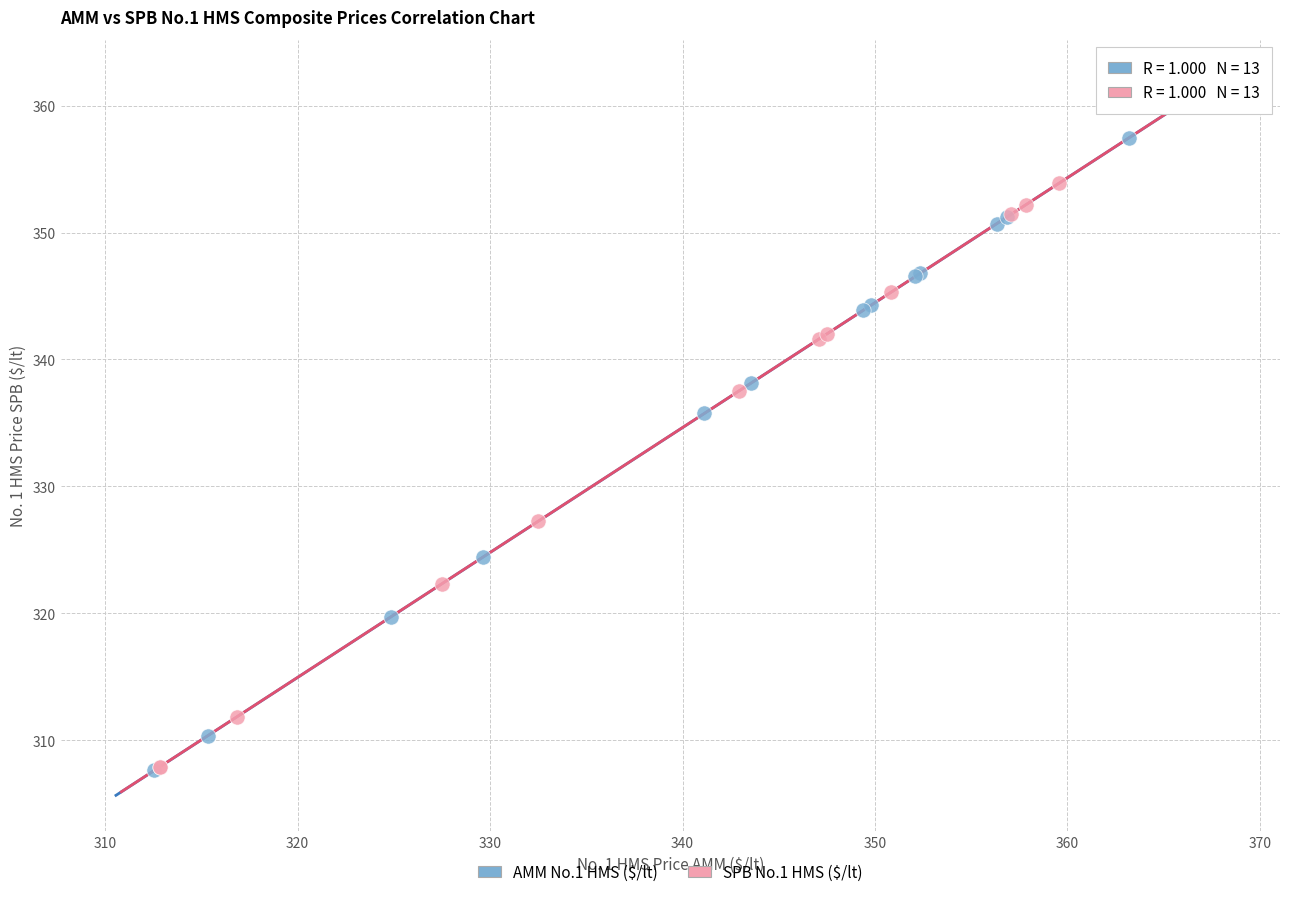

Which series has the widest spread of Y values?

SPB No.1 HMS ($/lt)